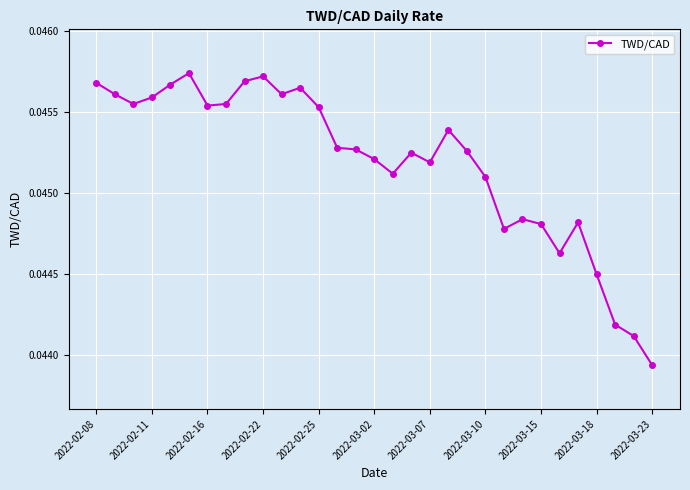

True or false: there are more than 2 points higher than both neighbors.

True